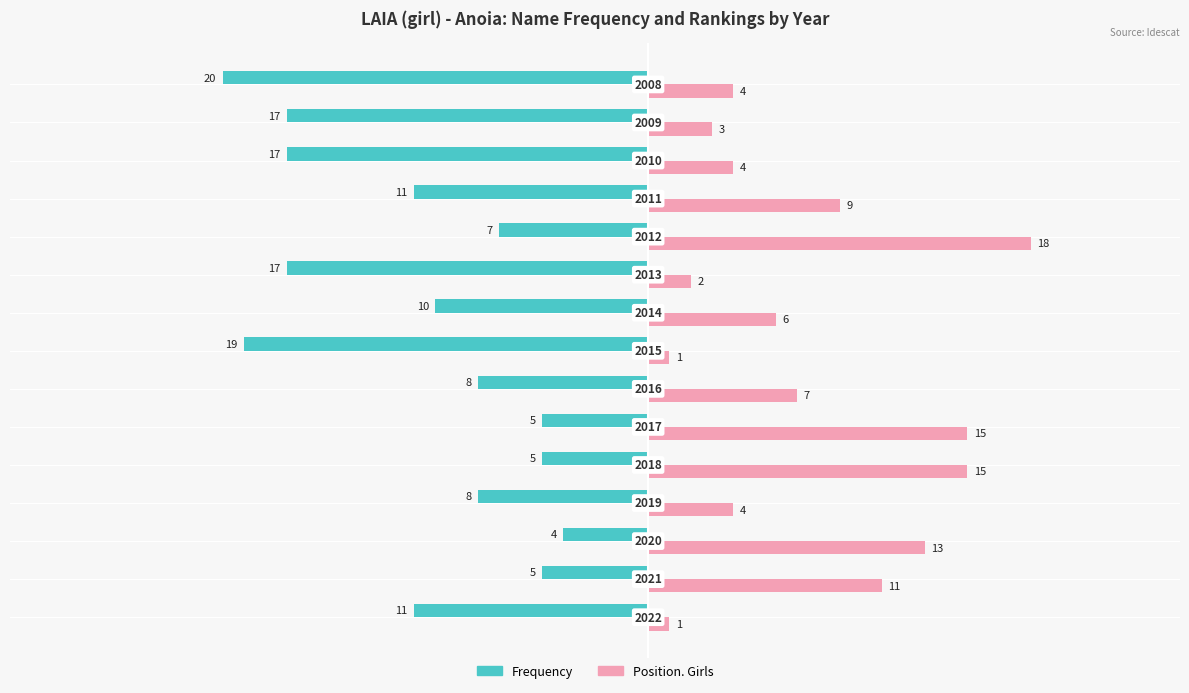

What are all the series names shown in the legend?

Frequency, Position. Girls